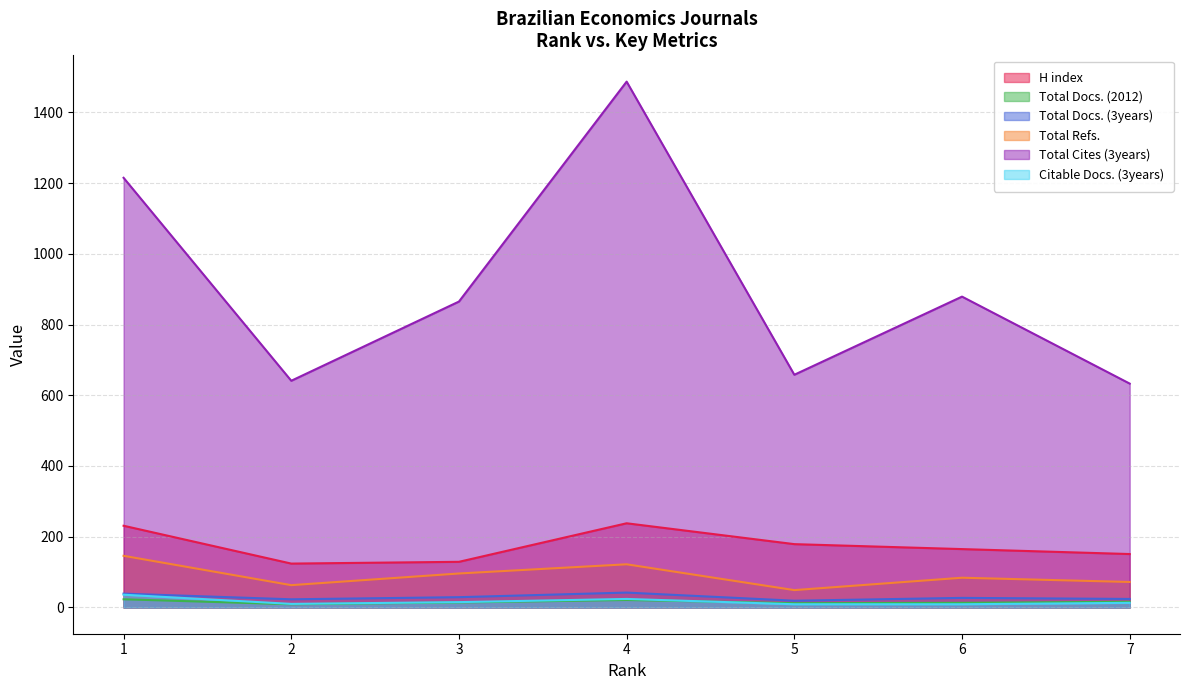

True or false: Total Docs. (2012) and Total Refs. cross at least once.

False